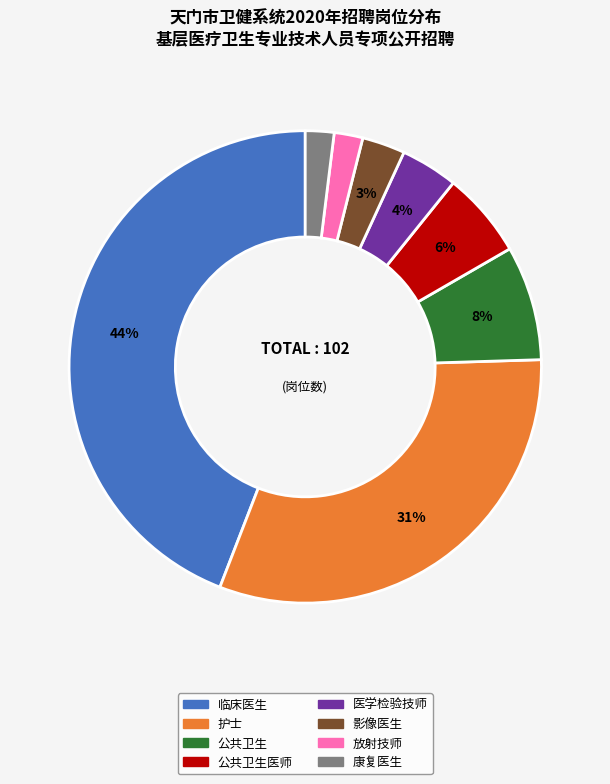

To the nearest percent, what is the difference between the largest and smallest slice percentages?

42%